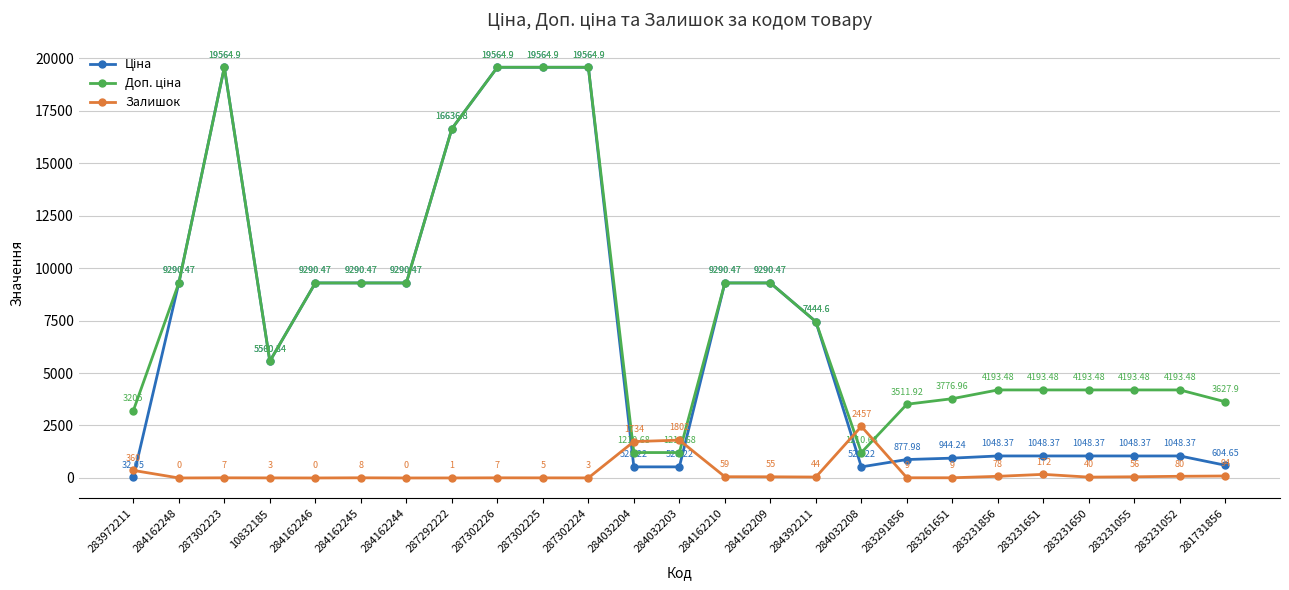

At how many categories does at least one series exceed 17631?

4